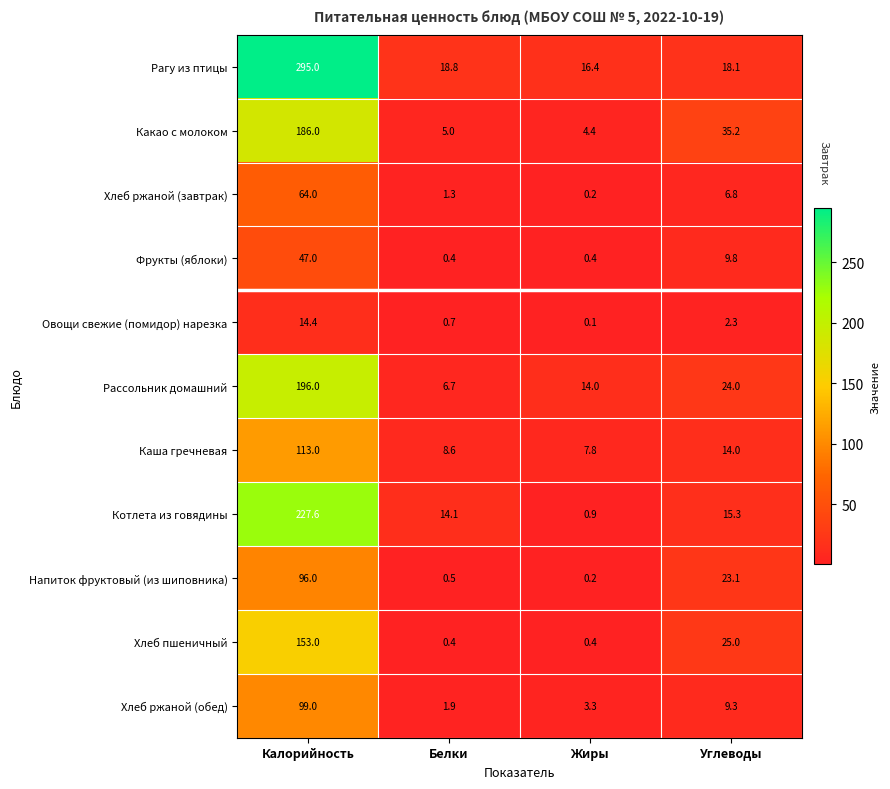

Where does the Какао с молоком series first go above 35?

Калорийность